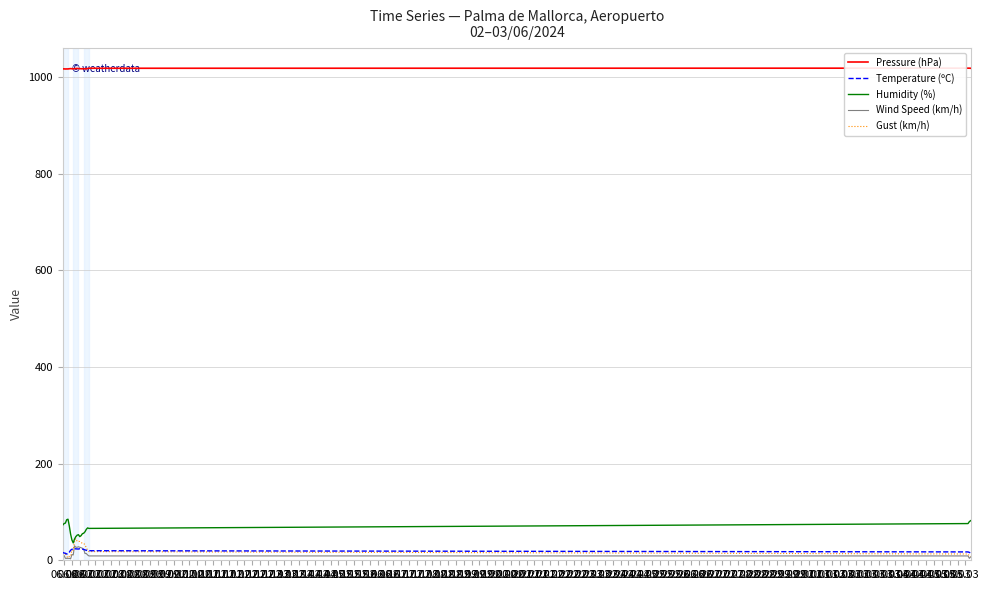

Which series has the largest total across all categories?

Pressure (hPa)